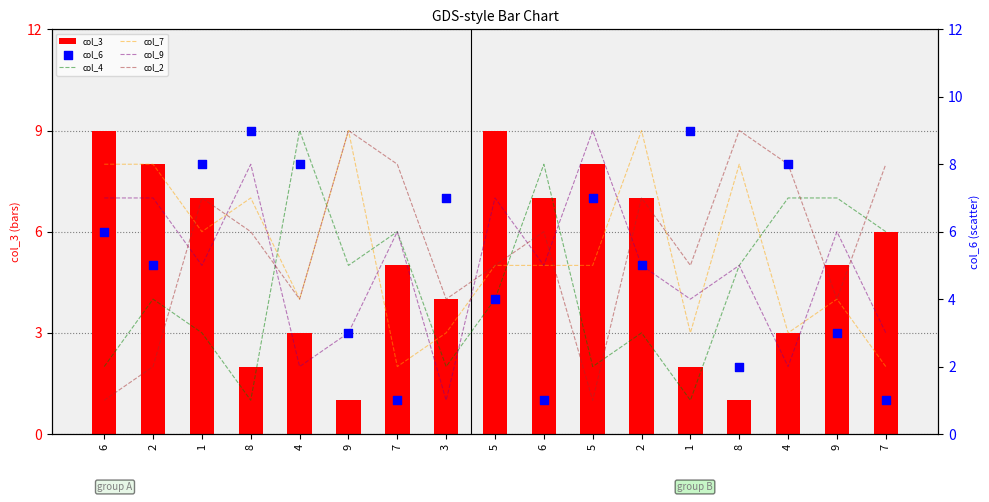

What are all the series names shown in the legend?

col_3, col_4, col_7, col_9, col_2, col_6